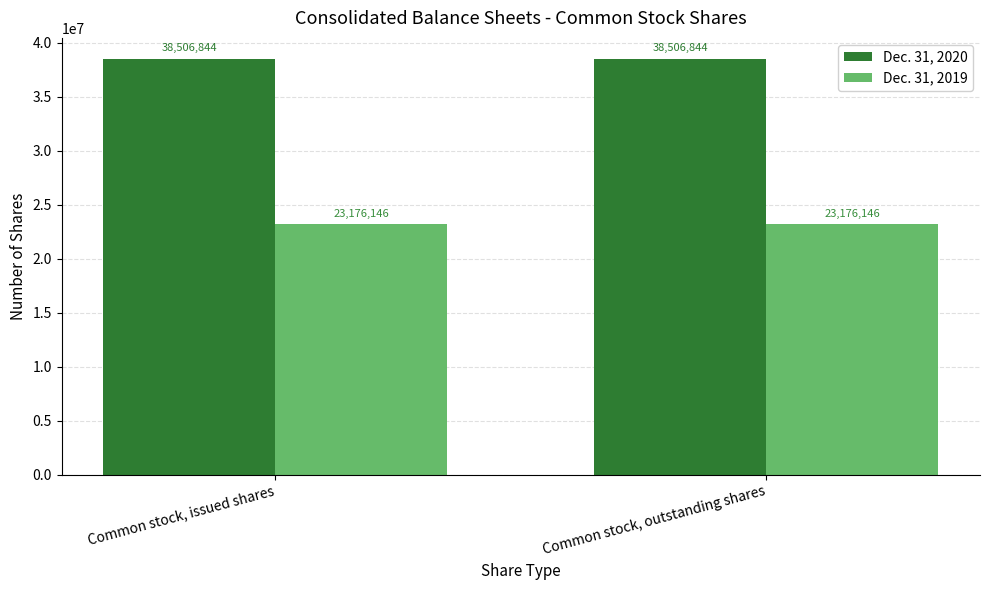

What is the minimum value shown in the chart?

23176146